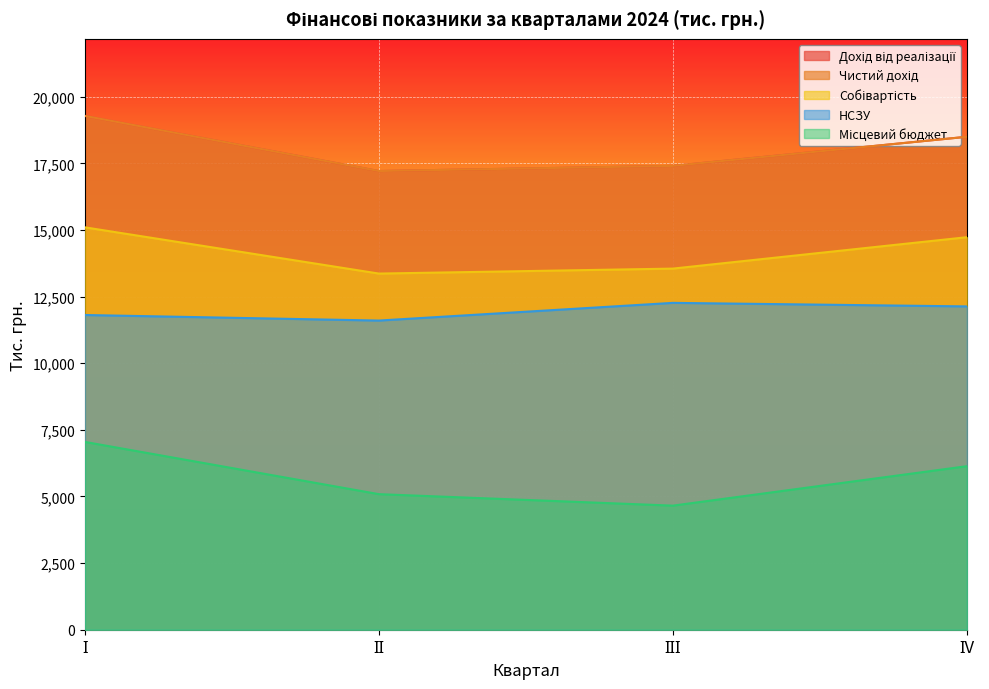

Reading right to left, list all the values displayed in this chart.

Дохід від реалізації: 18496.6	17404.6	17211.3	19279.4
Чистий дохід: 18496.6	17404.6	17211.3	19279.4
Собівартість: 14728.2	13550.3	13363.6	15098.5
Місцевий бюджет: 6136.1	4655.8	5086.8	7047.0
НСЗУ: 12131.7	12264.5	11600.6	11809.1